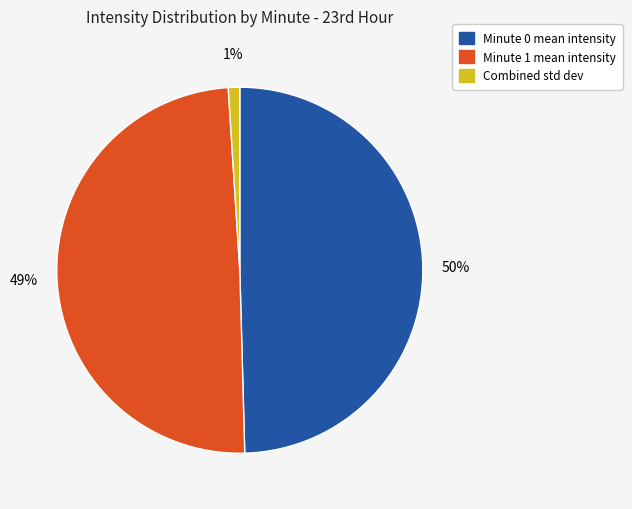

Is there a majority slice in this chart?

No